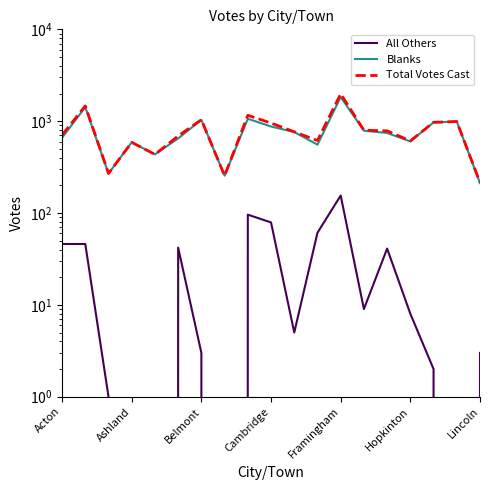

Between 7 and 13, which series saw the biggest shift?

Total Votes Cast